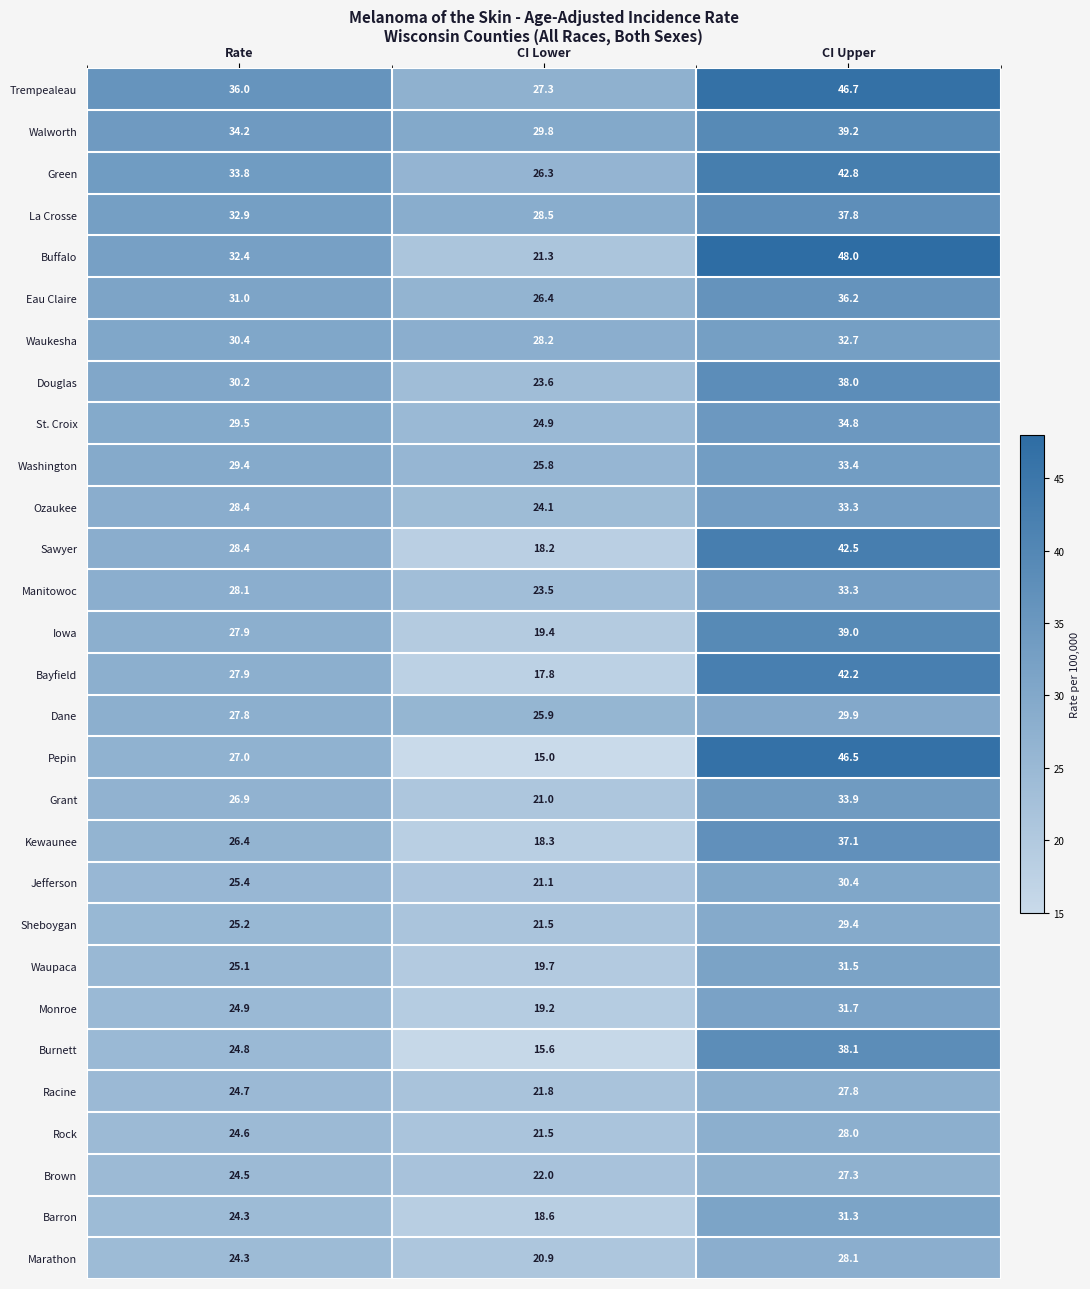

What is the sum of all Pepin values?

88.5